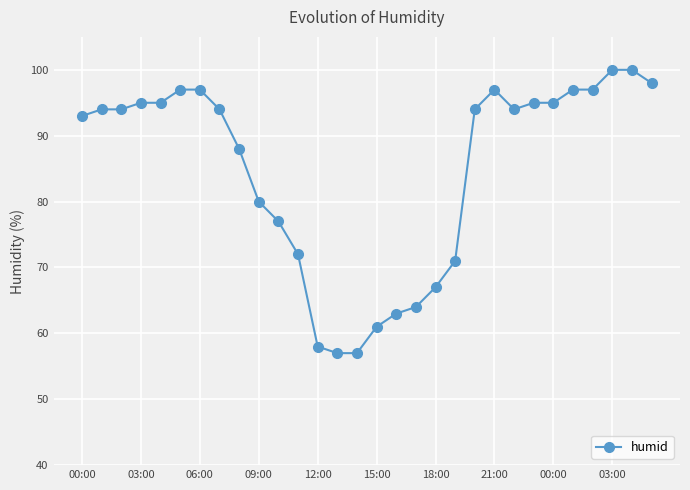

What is the minimum value shown in the chart?

57